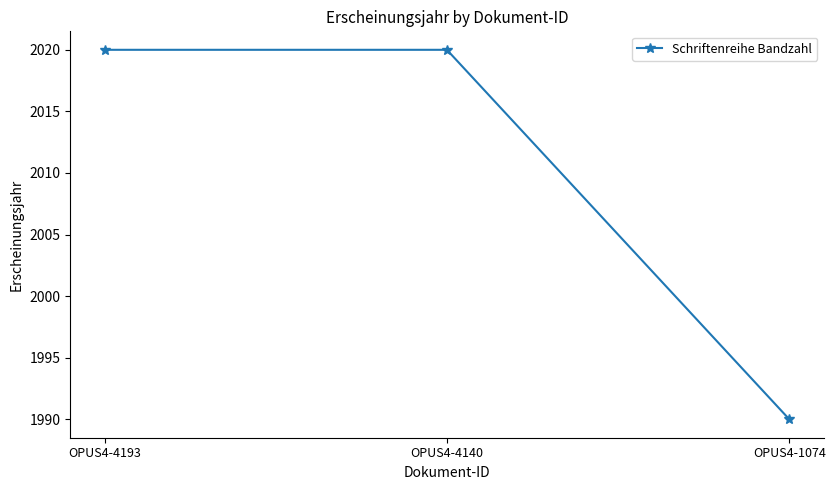

At which category does the chart reach its minimum across all series?

OPUS4-1074